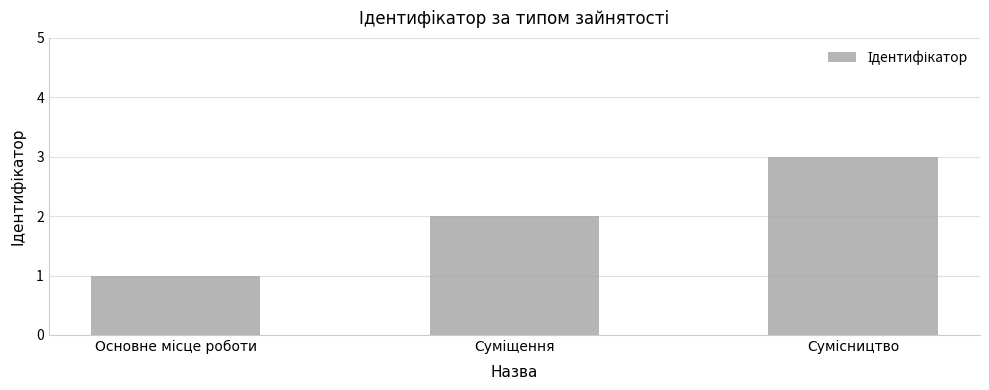

Reading right to left, what are all the values shown in this chart?

3	2	1